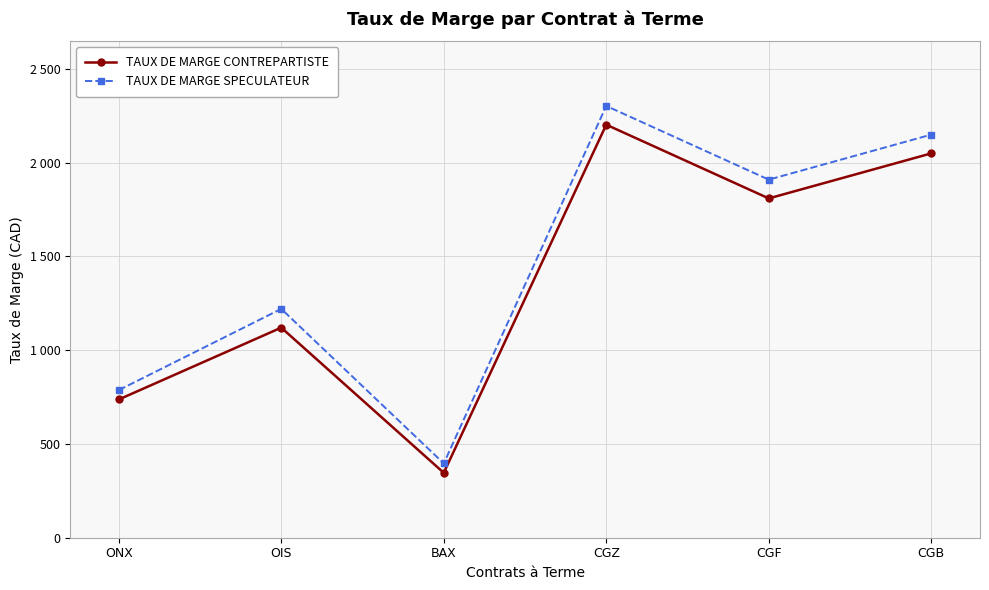

Where does the TAUX DE MARGE SPECULATEUR series first go above 1909?

CGZ